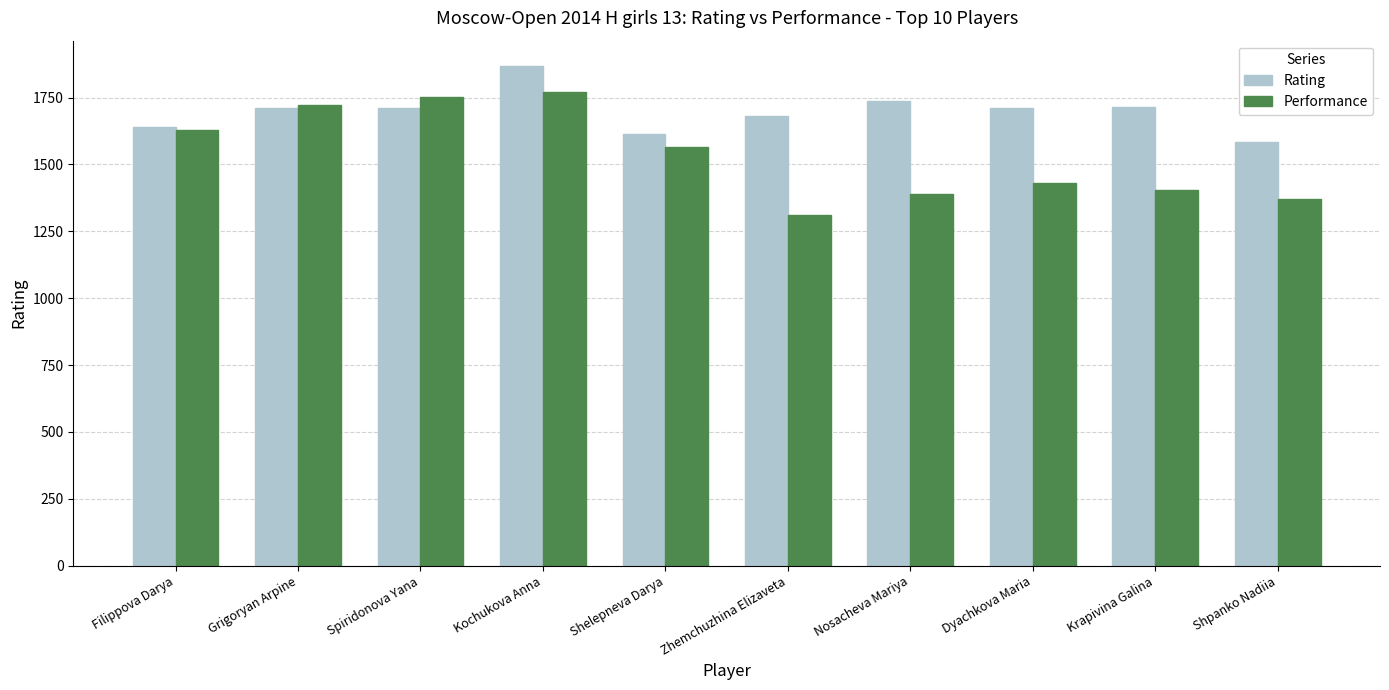

How many bars are there in total?

20